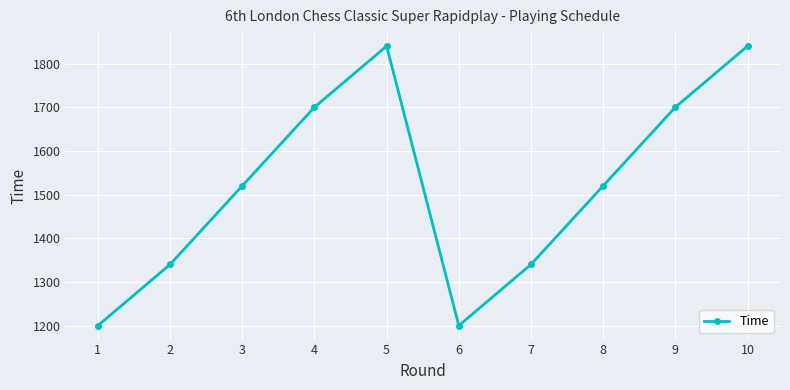

What is the sum of all values?

15200